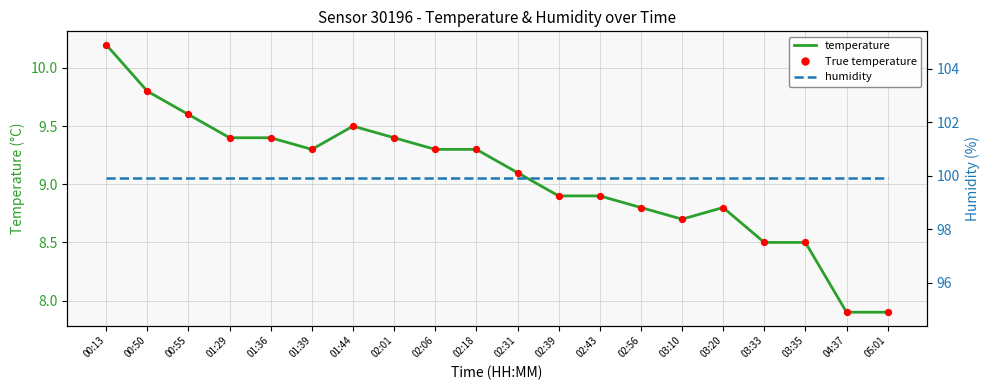

Which series reaches the maximum Y coordinate?

humidity